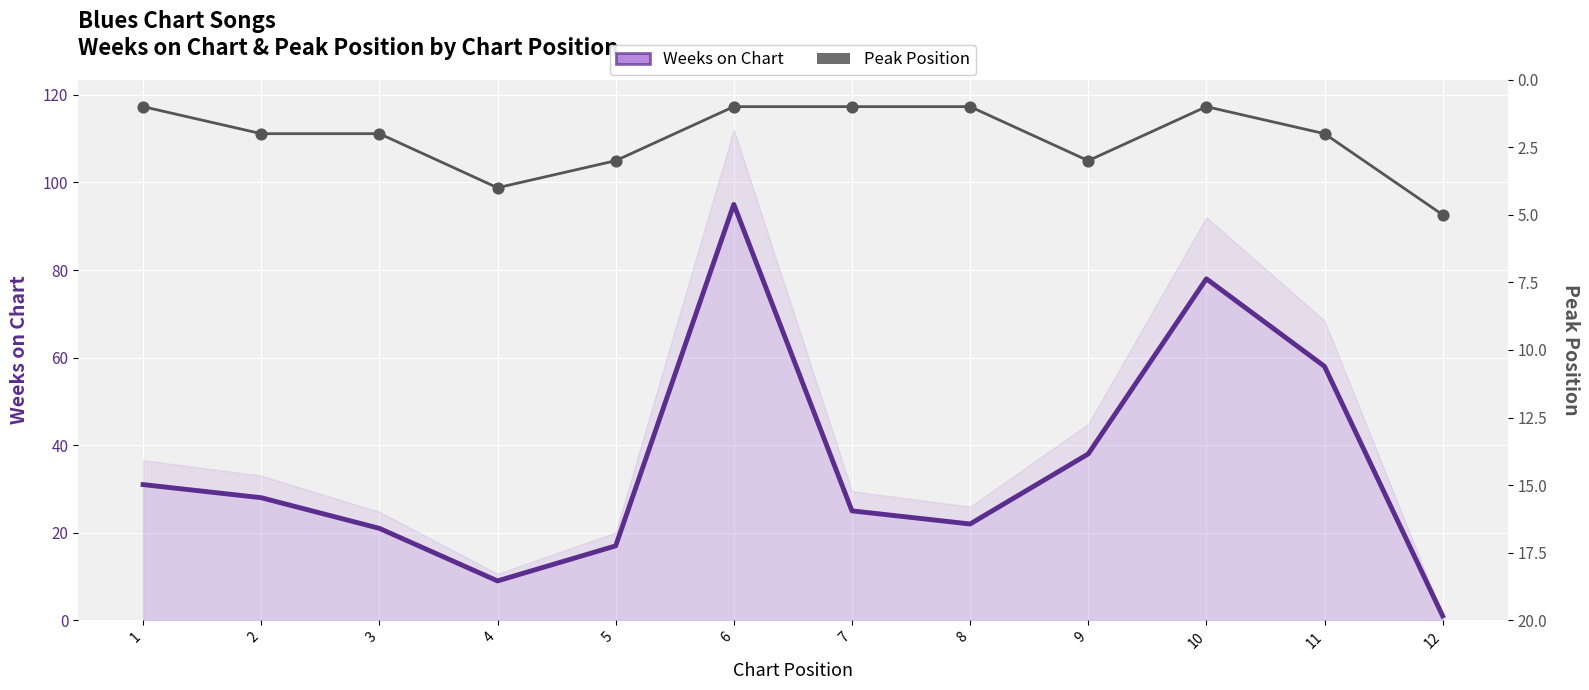

At which category is the sum across all series the highest?

6